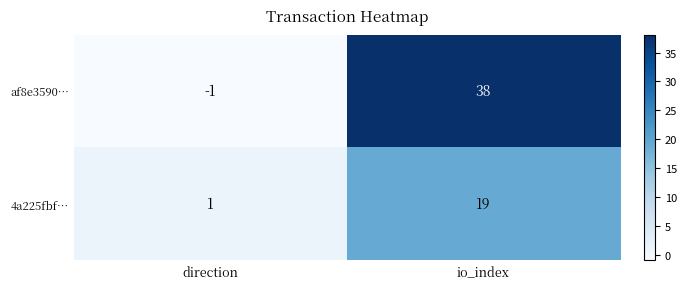

What is the sum of the af8e3590… values at direction and io_index?

37